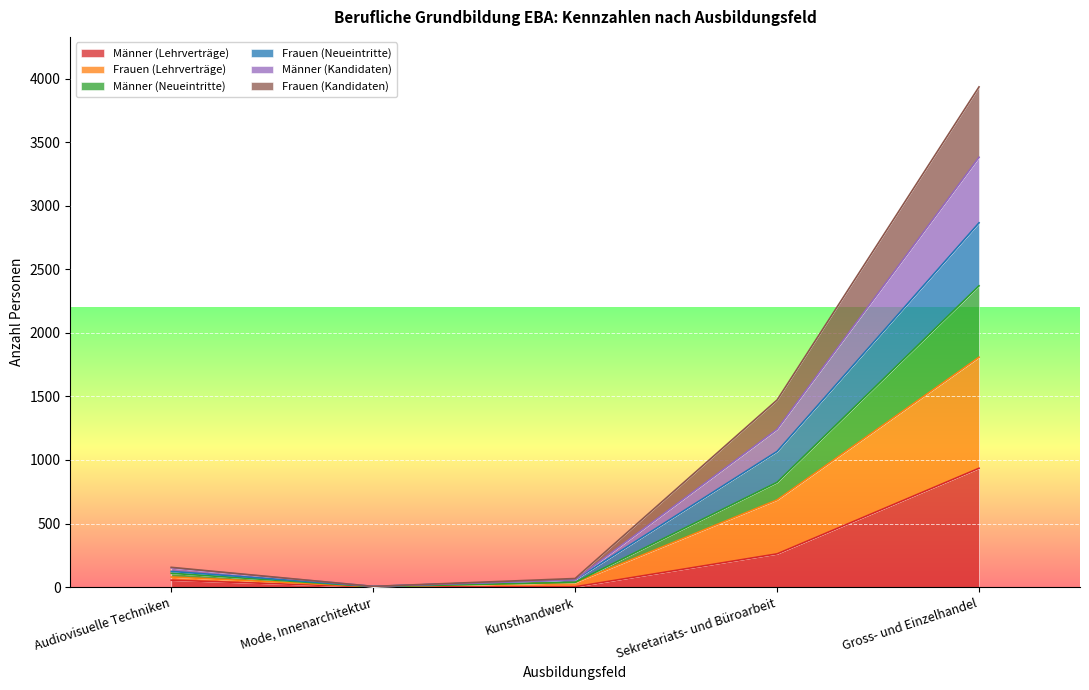

What position from the left is Gross- und Einzelhandel?

5